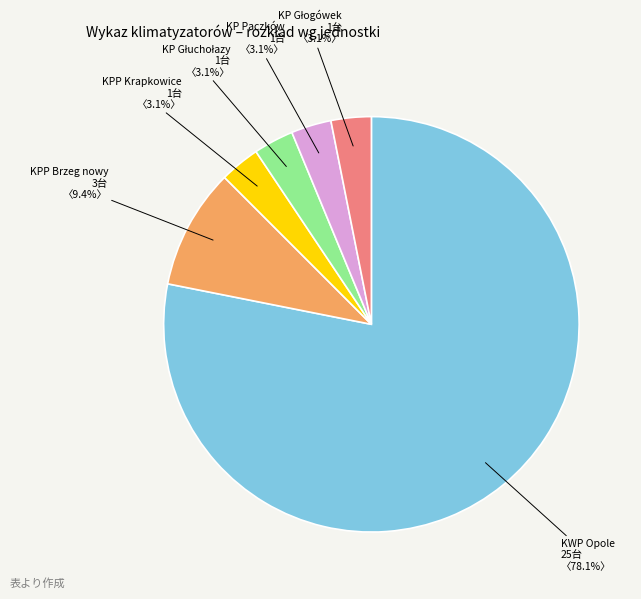

What percentage is NOT represented by KPP Krapkowice?

96.9%